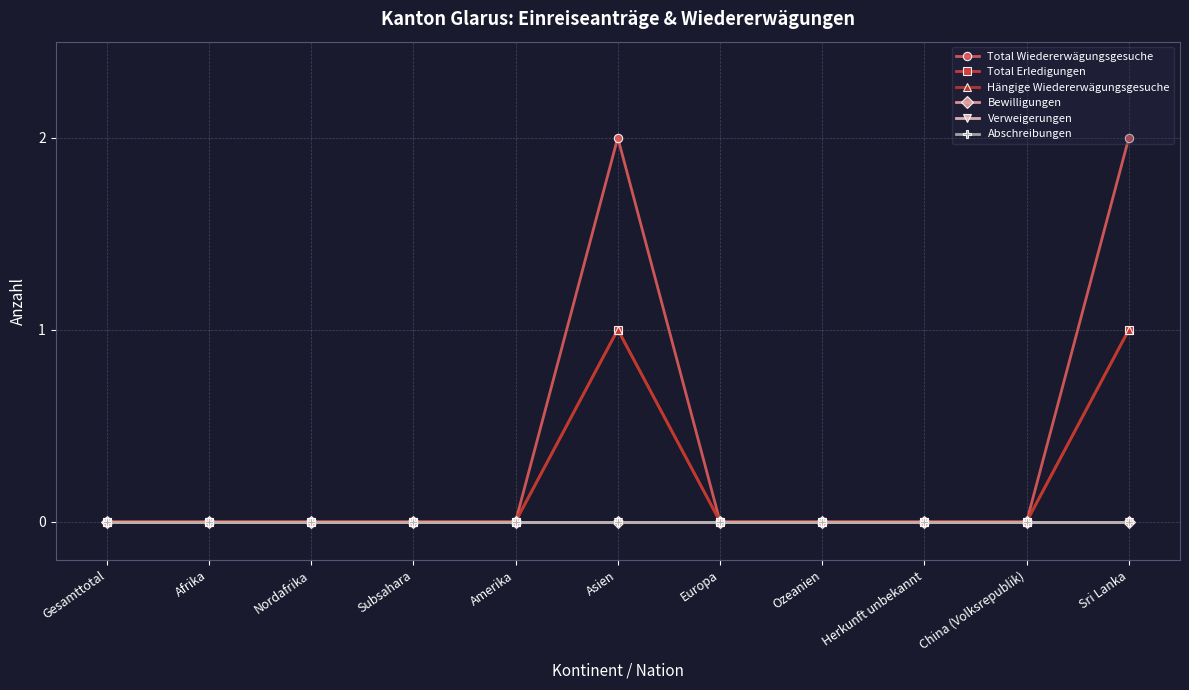

Is it true that Total Wiedererwägungsgesuche equals 0 at Ozeanien?

True